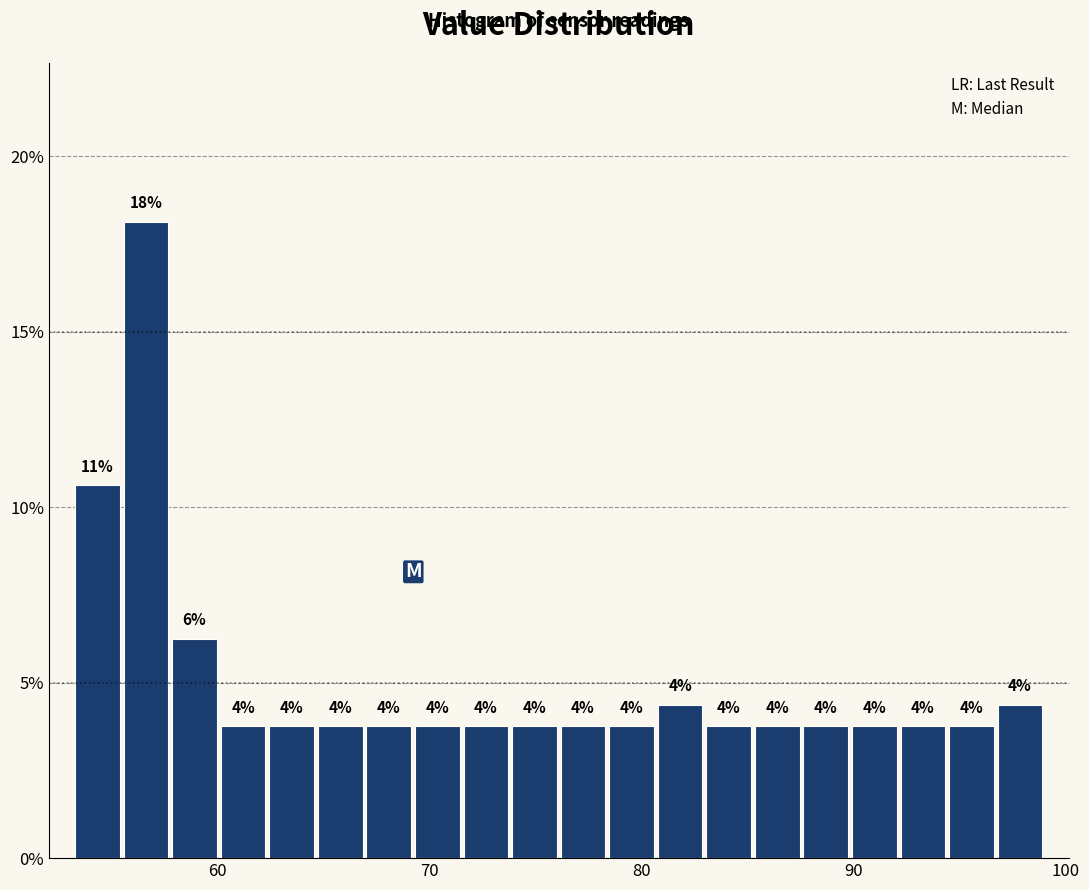

Read against the x-axis, roughly where is the centre of the tallest bar?

57